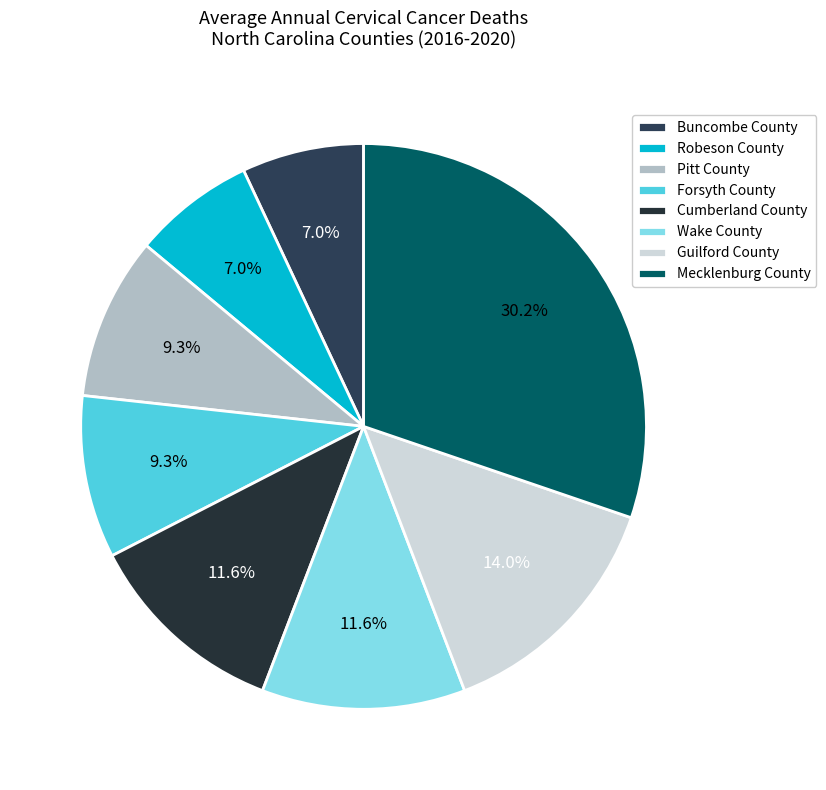

Which category has the biggest portion of the pie?

Mecklenburg County